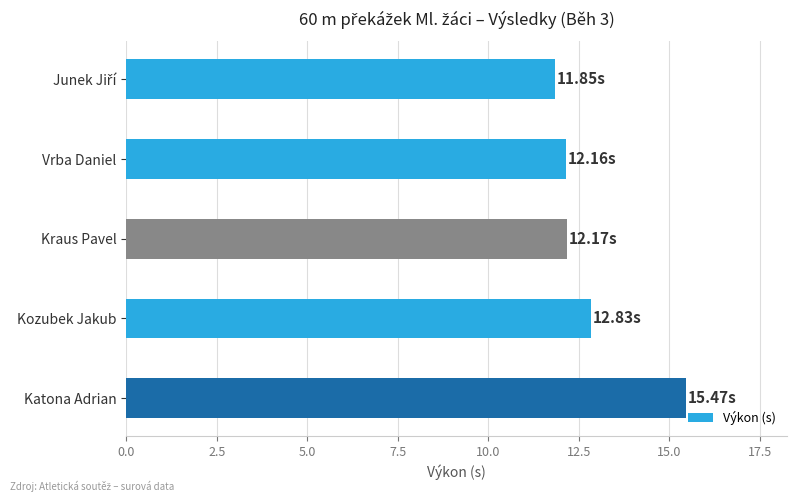

Approximately how many times larger is the value at Katona Adrian compared to Kraus Pavel?

1.3